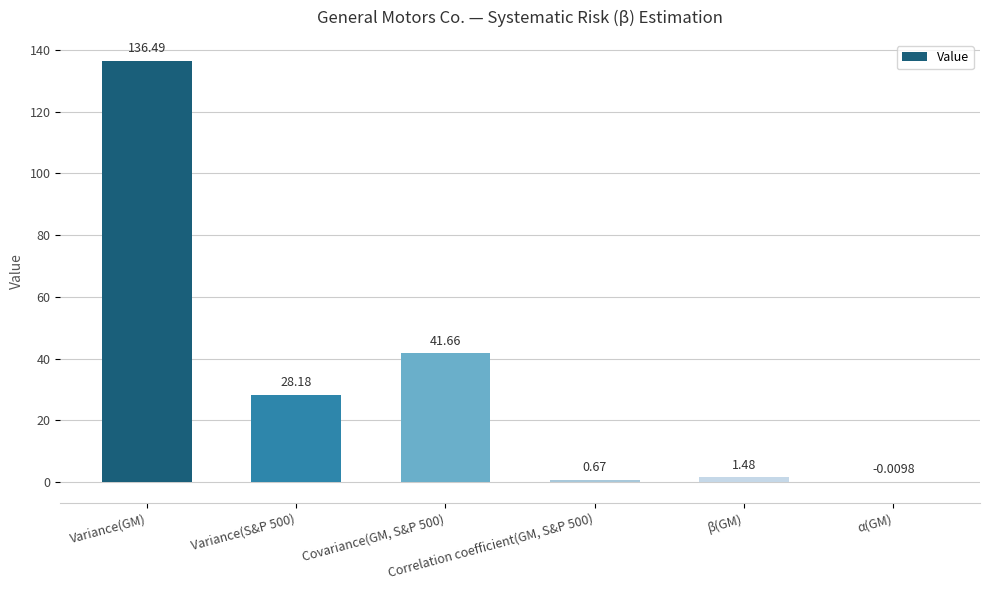

What is the label of the 4th bar from the right?

Covariance(GM, S&P 500)